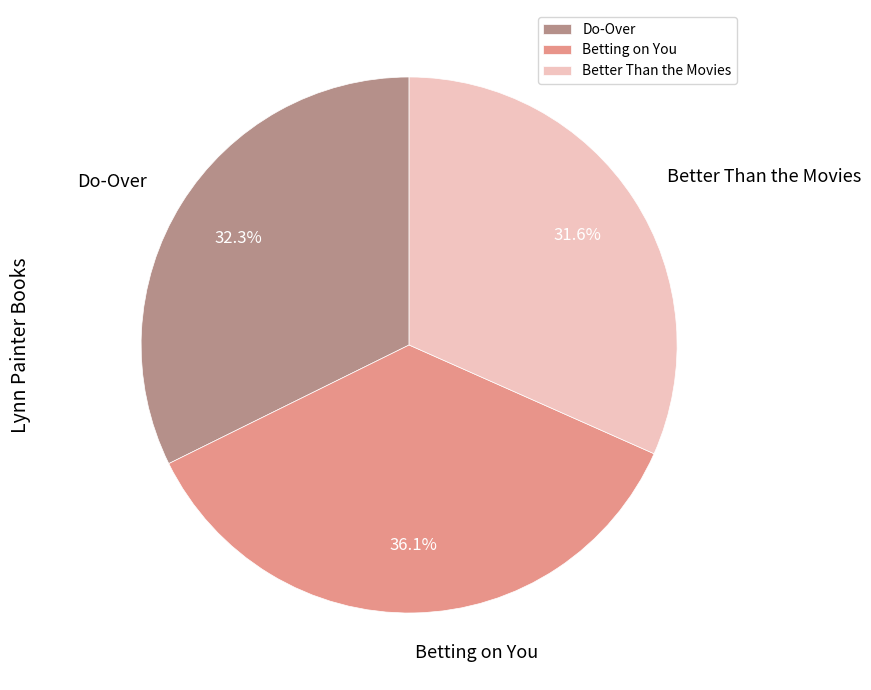

Combined, what portion of the pie is Do-Over and Betting on You?

68.4%